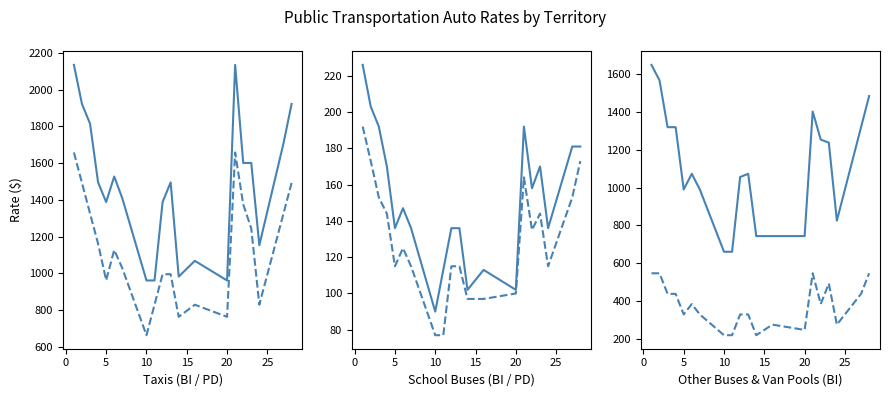

Which series has the largest range (max minus min)?

Taxis BI